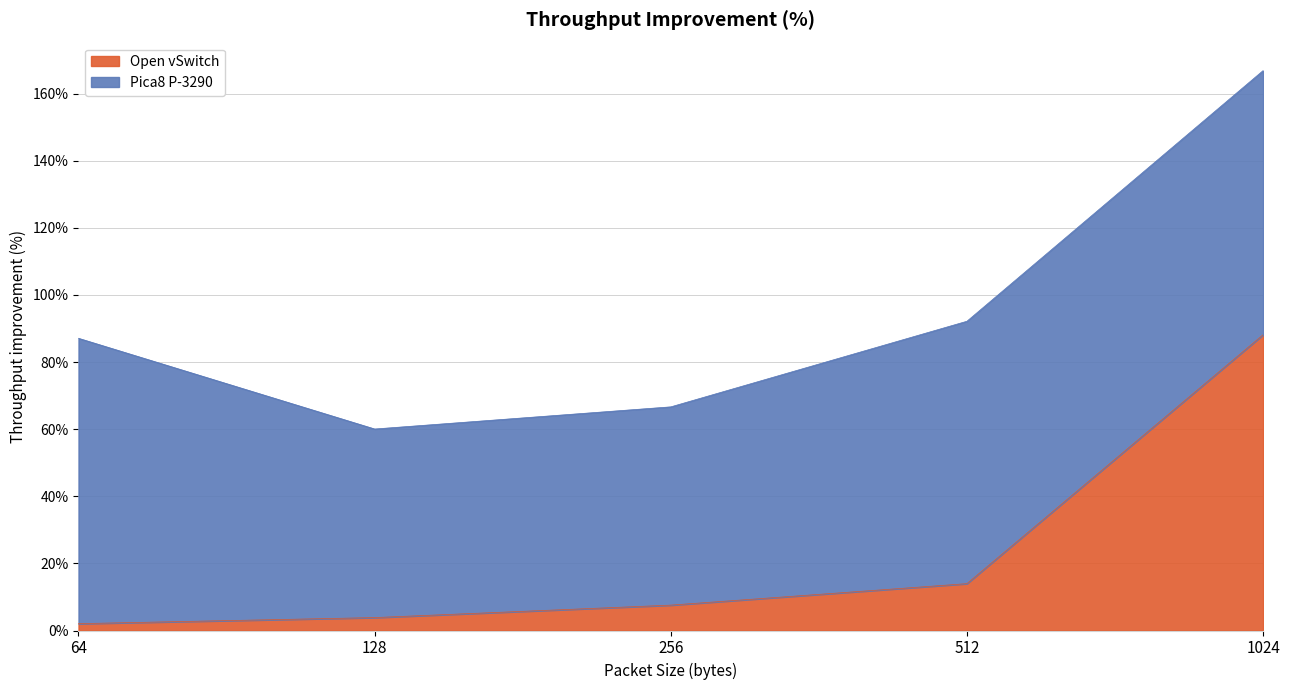

The value at 256 is 0.1. True or false?

True